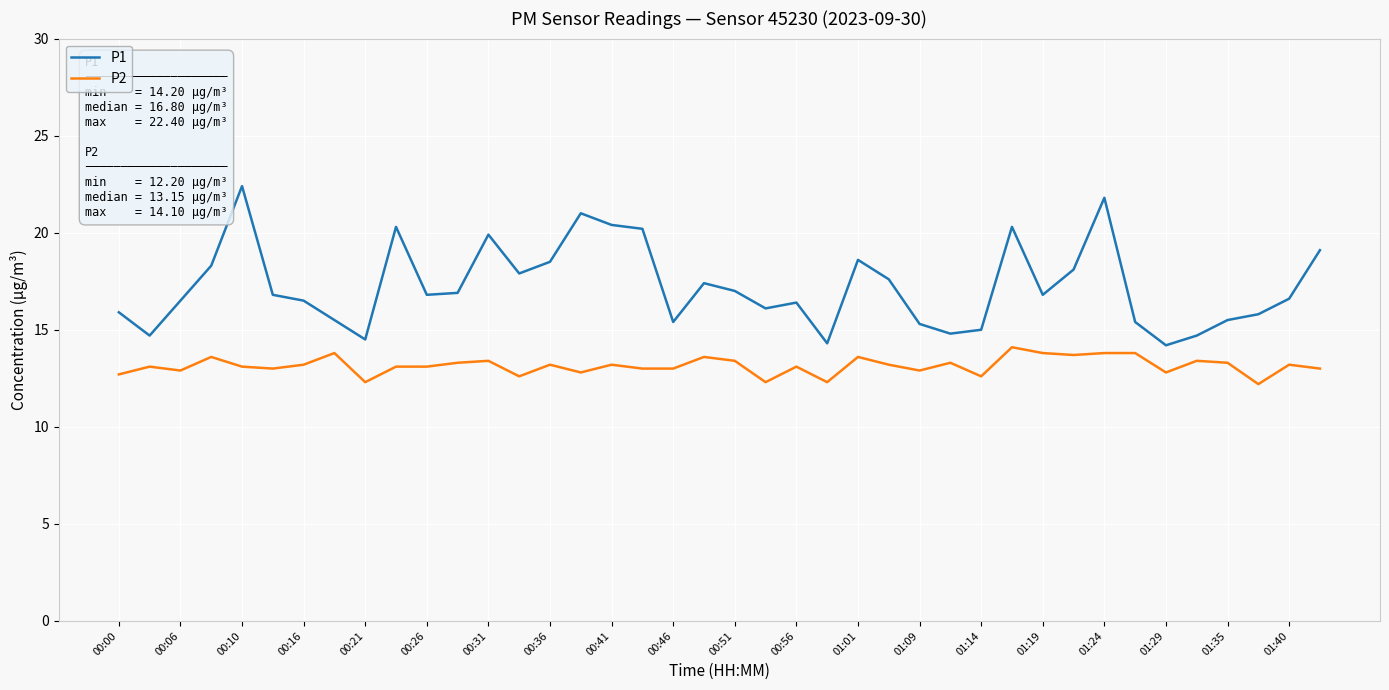

What position from the right is 01:32?

5